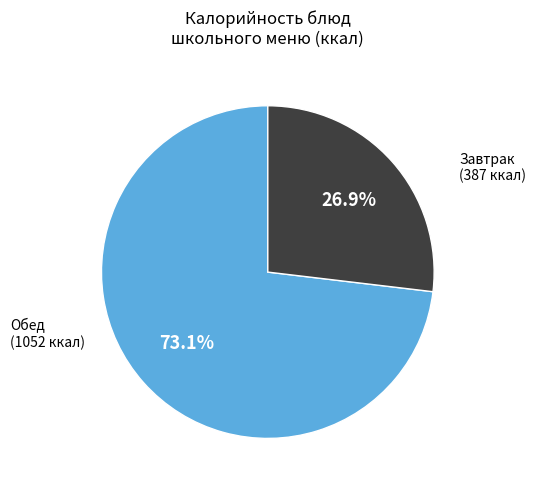

Does any single category account for the majority?

Yes